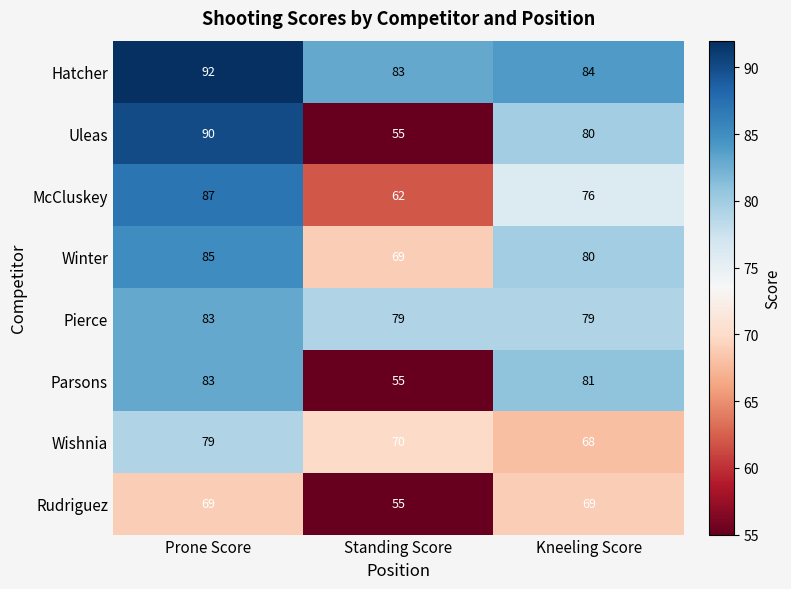

What is the sum of the Parsons values at Kneeling Score and Prone Score?

164